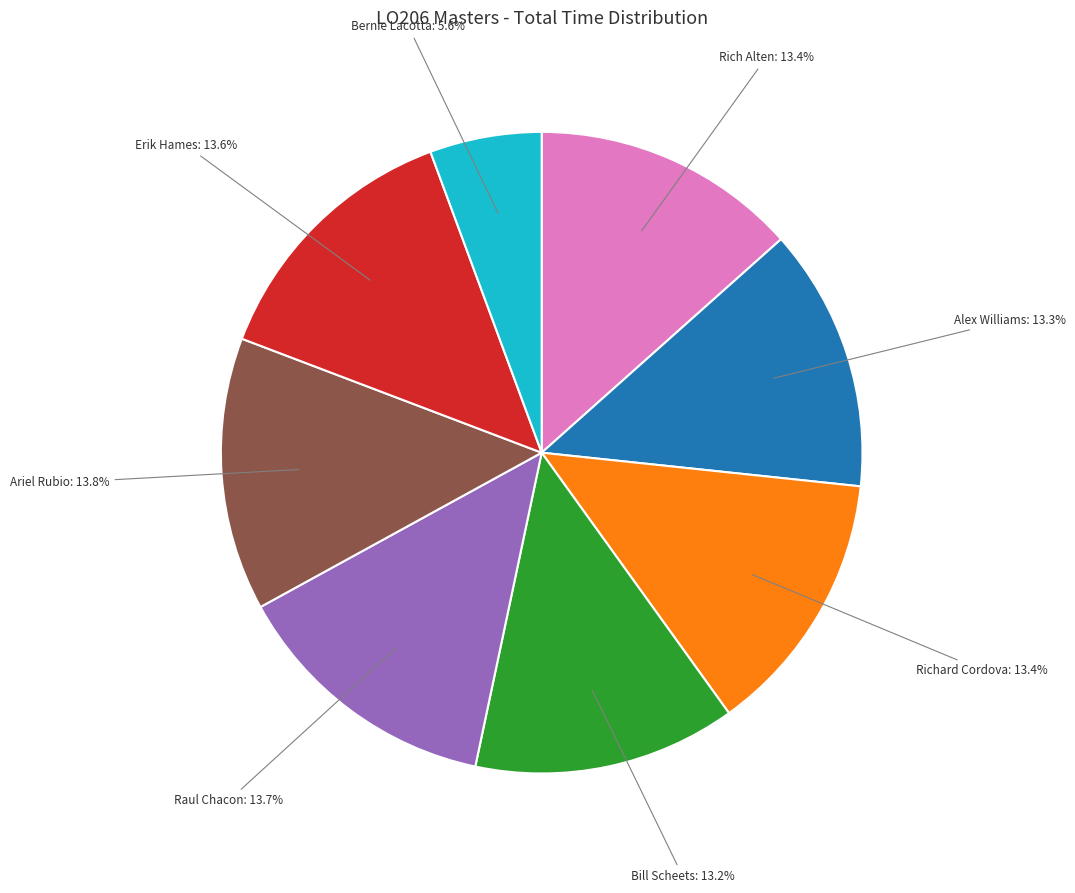

Combined, do Raul Chacon and Ariel Rubio account for over 50%?

No